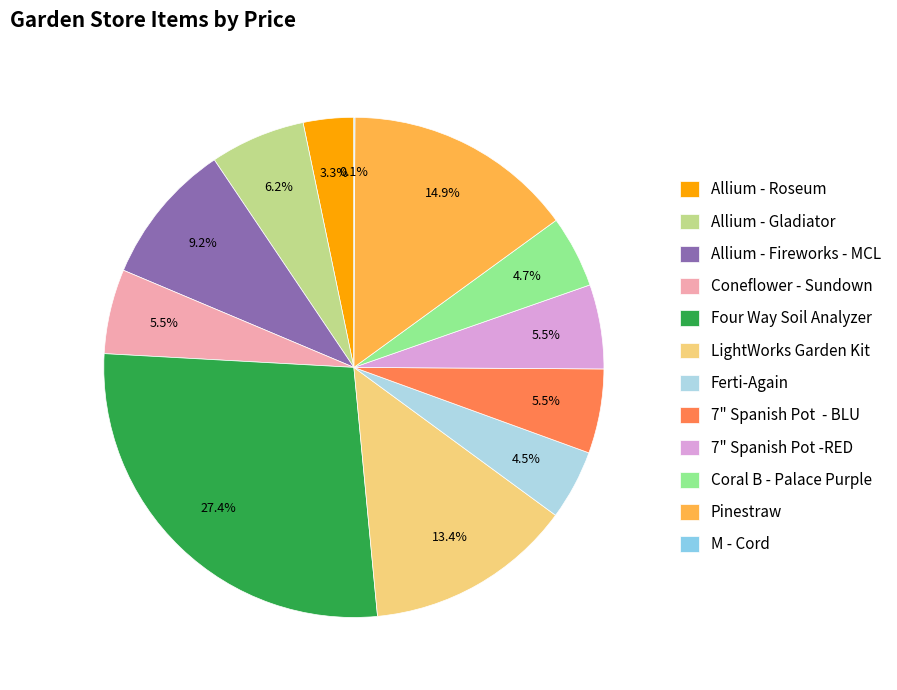

To the nearest percent, what portion does Ferti-Again represent?

5%